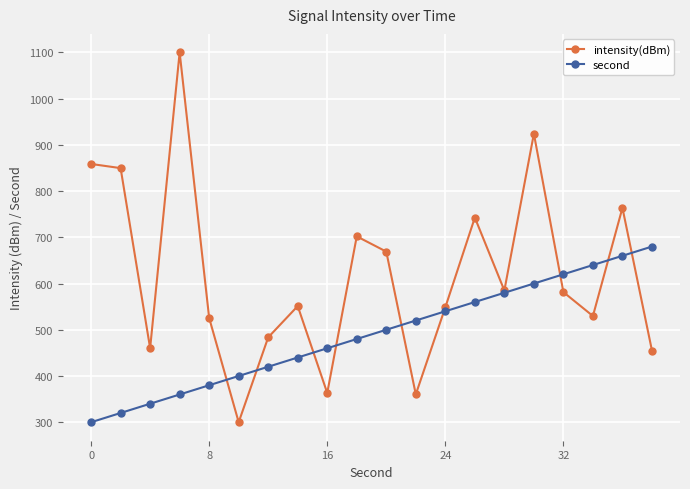

What is the value of the intensity(dBm) point at the 14th from the left?

742.7